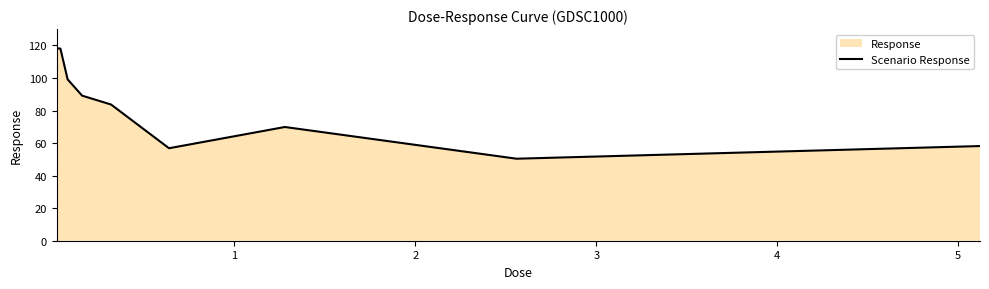

How many distinct data groups are displayed?

1